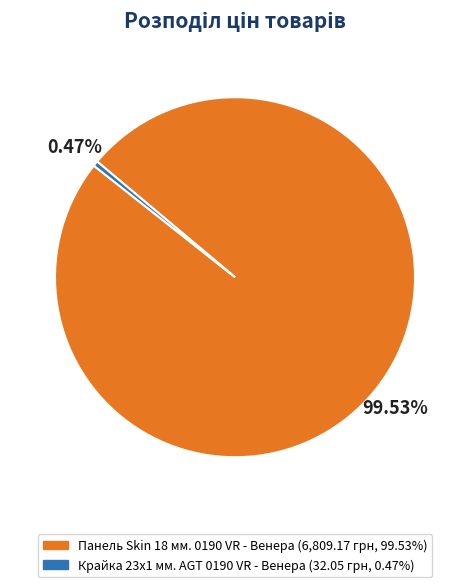

Count the number of slices in the pie.

2